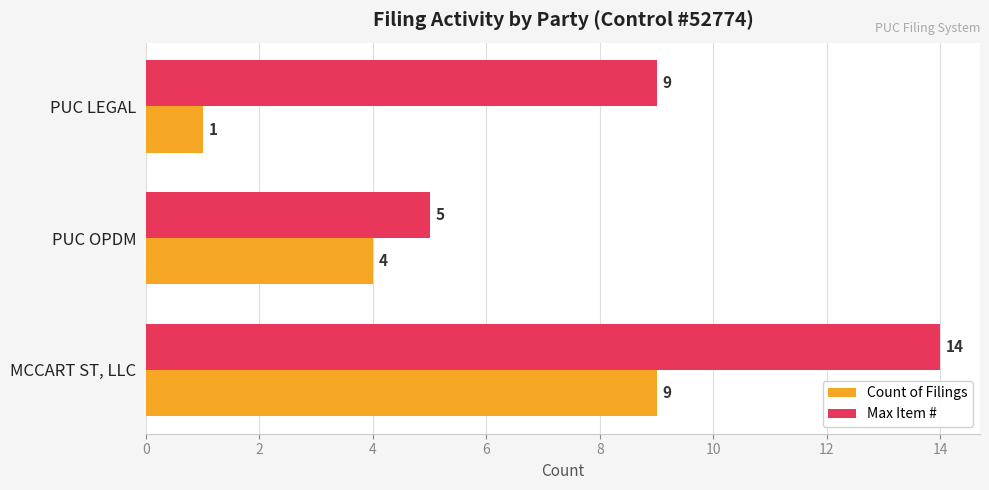

What is the difference between the Count of Filings values at PUC LEGAL and MCCART ST, LLC?

8